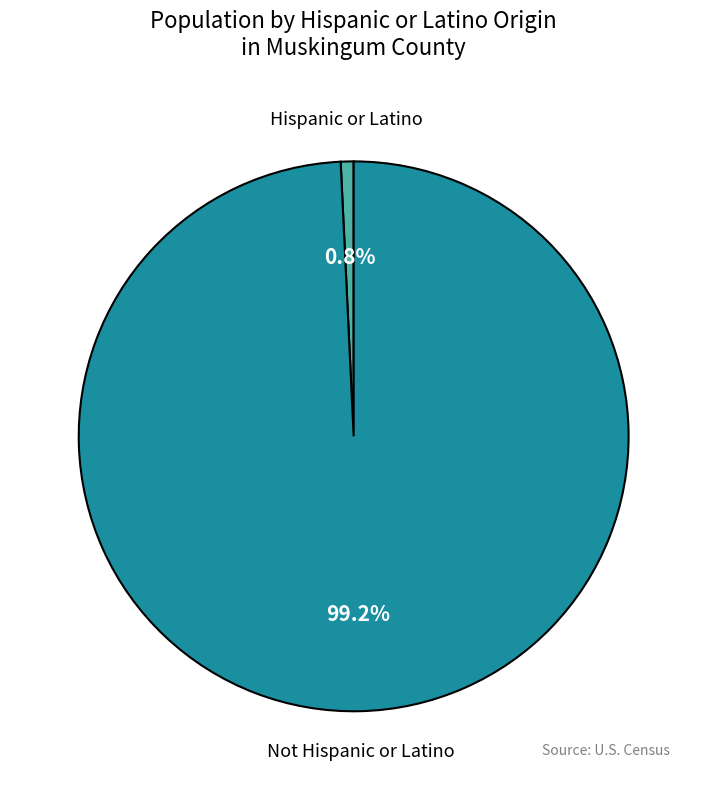

To the nearest percent, what is the difference between the largest and smallest slice percentages?

98%